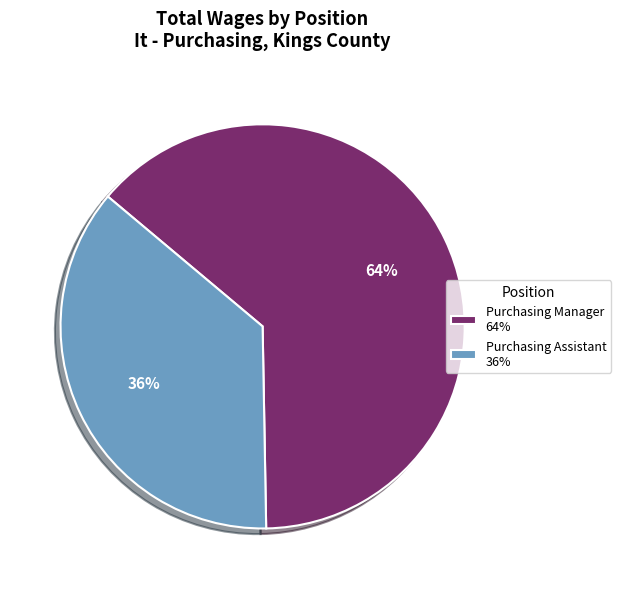

Which category has the biggest portion of the pie?

Purchasing Manager